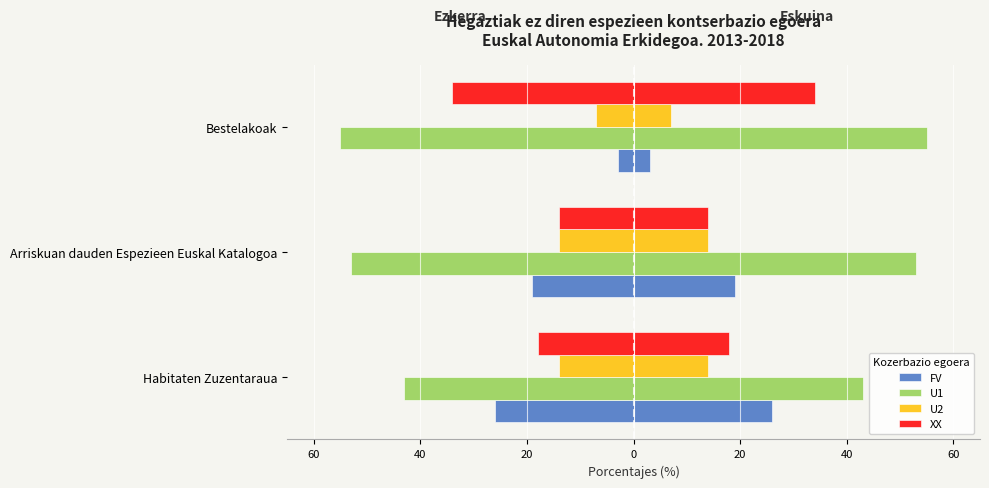

What is the difference between the maximum and minimum values in the XX series?

20